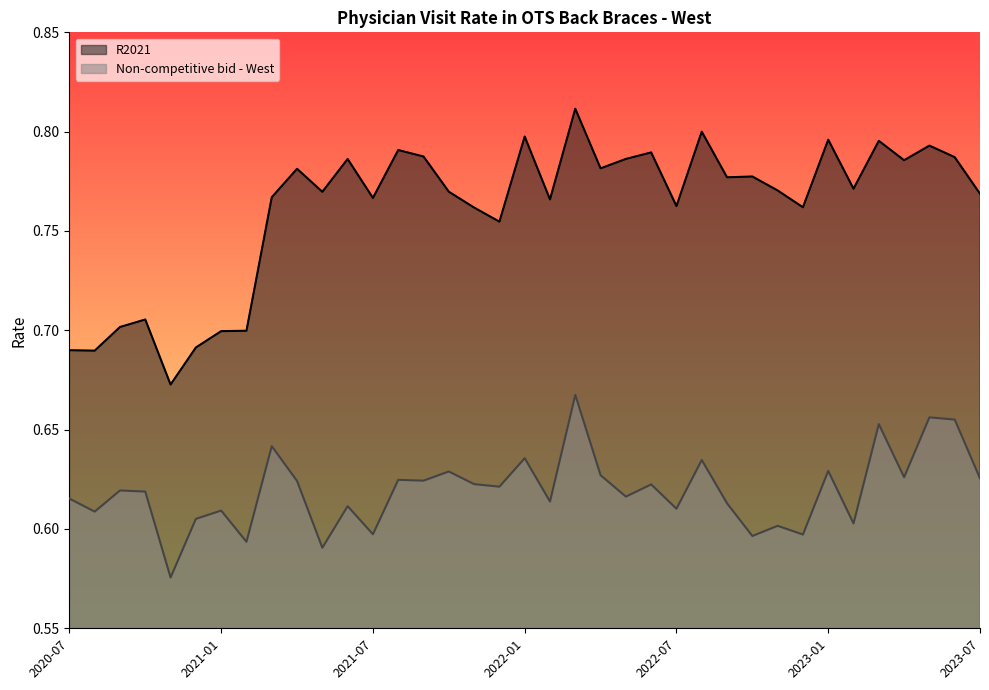

How many R2021 values are between 0 and 1?

37